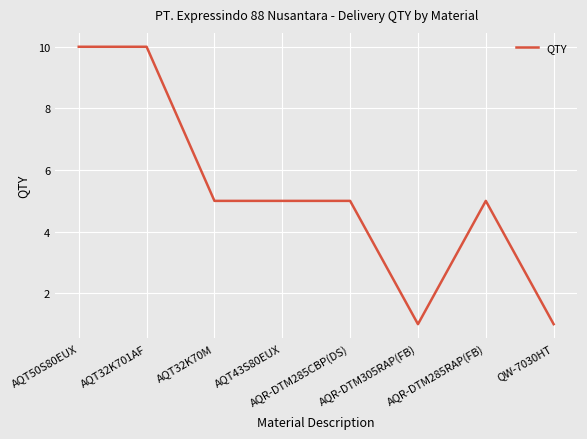

Does the chart display data point markers on the line(s)?

No